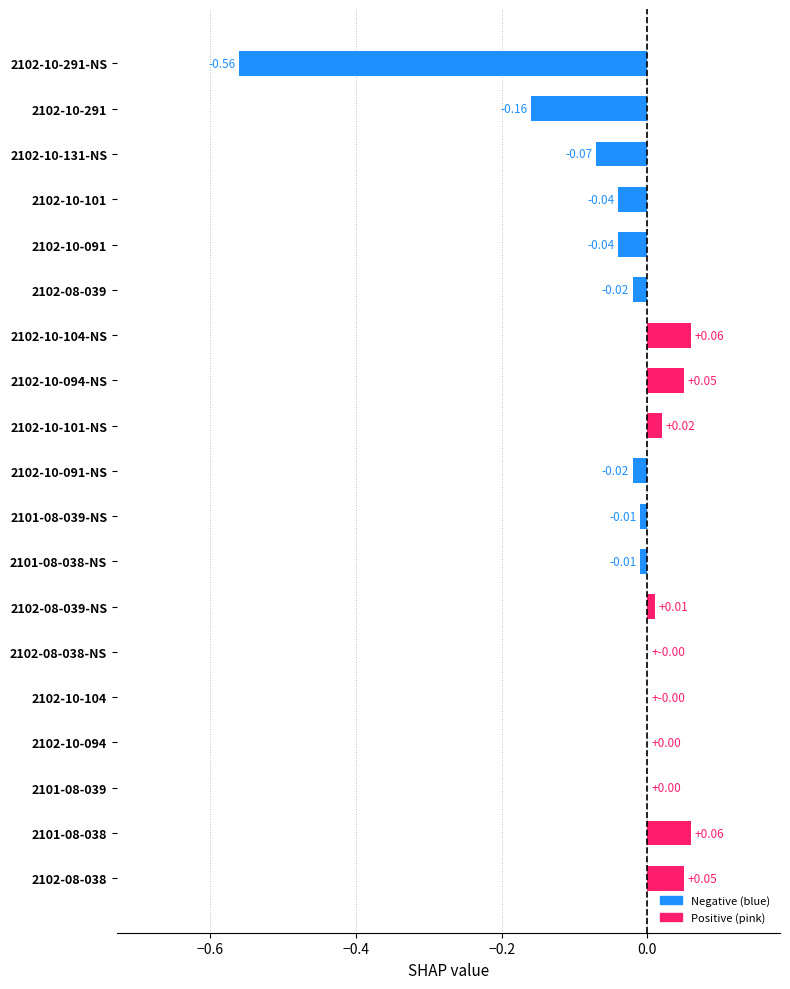

What is the sum of all values?

-0.7